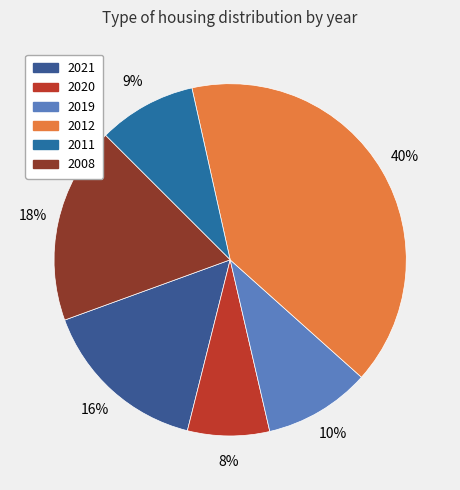

True or false: 2012 accounts for 40% of the total.

True